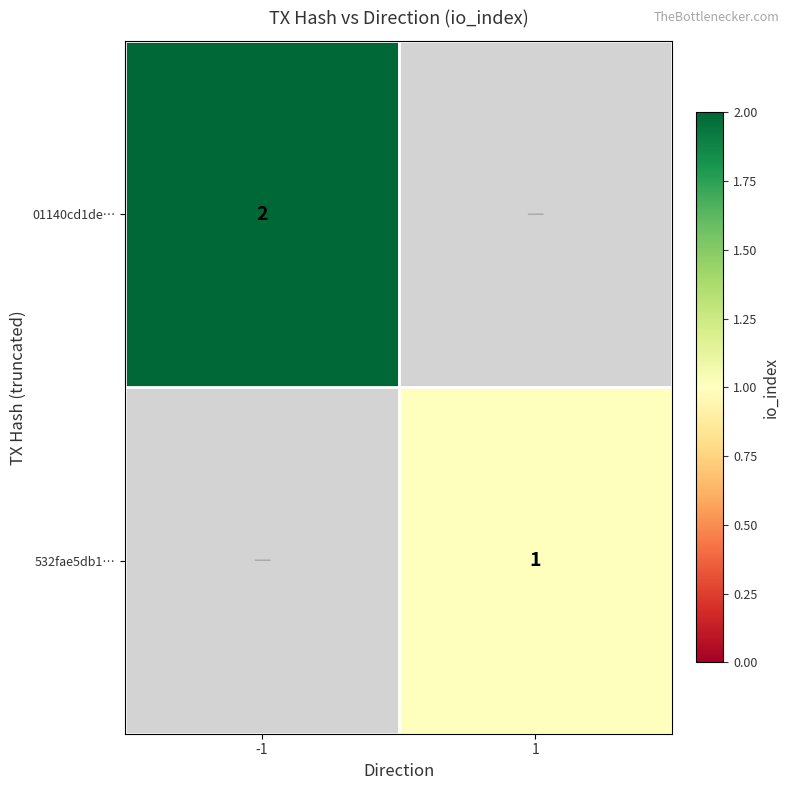

Is it true that 532fae5db1… equals 2 at 1?

False